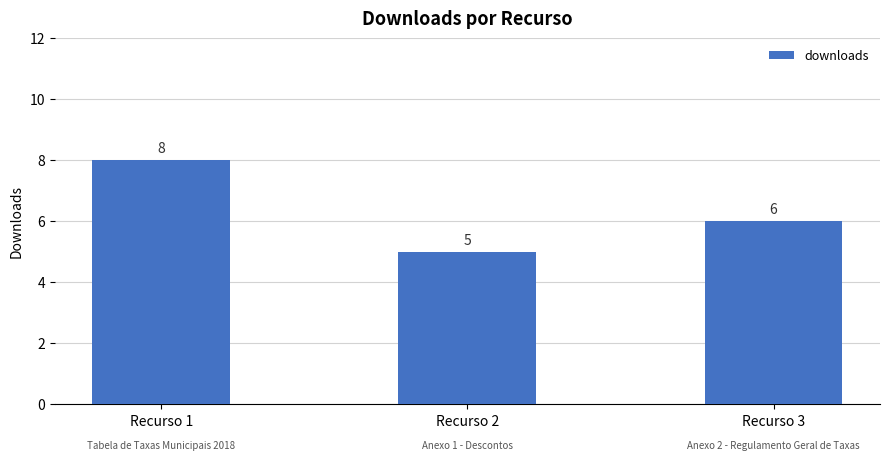

What is the minimum value shown in the chart?

5